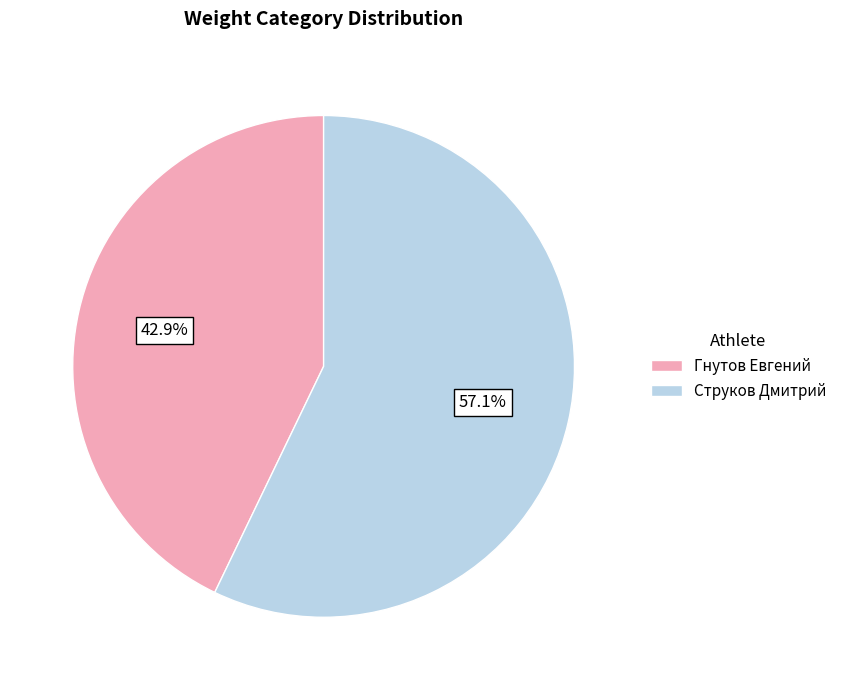

Which slice represents more than half of the pie?

Струков Дмитрий